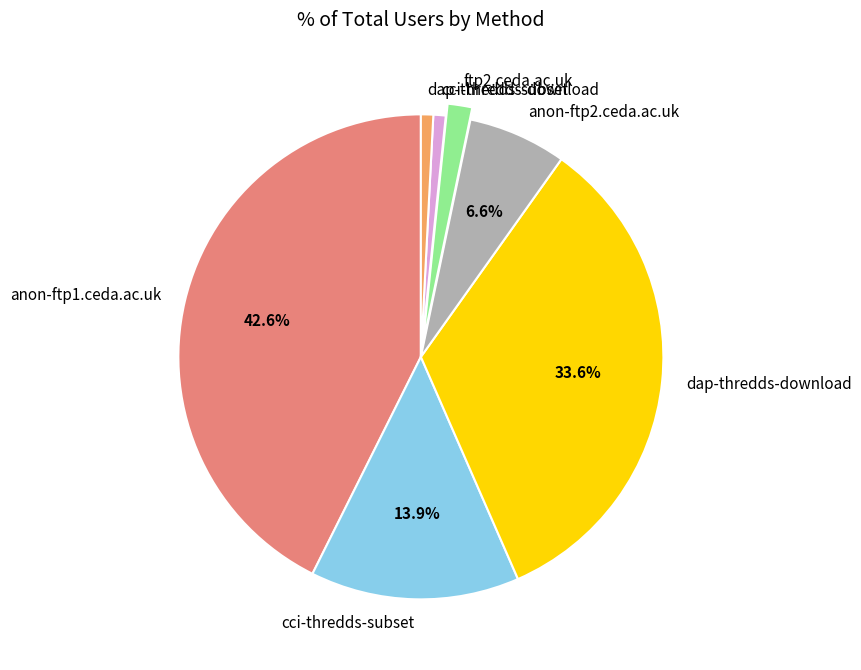

The cci-thredds-subset slice represents 14% of the pie. True or false?

True